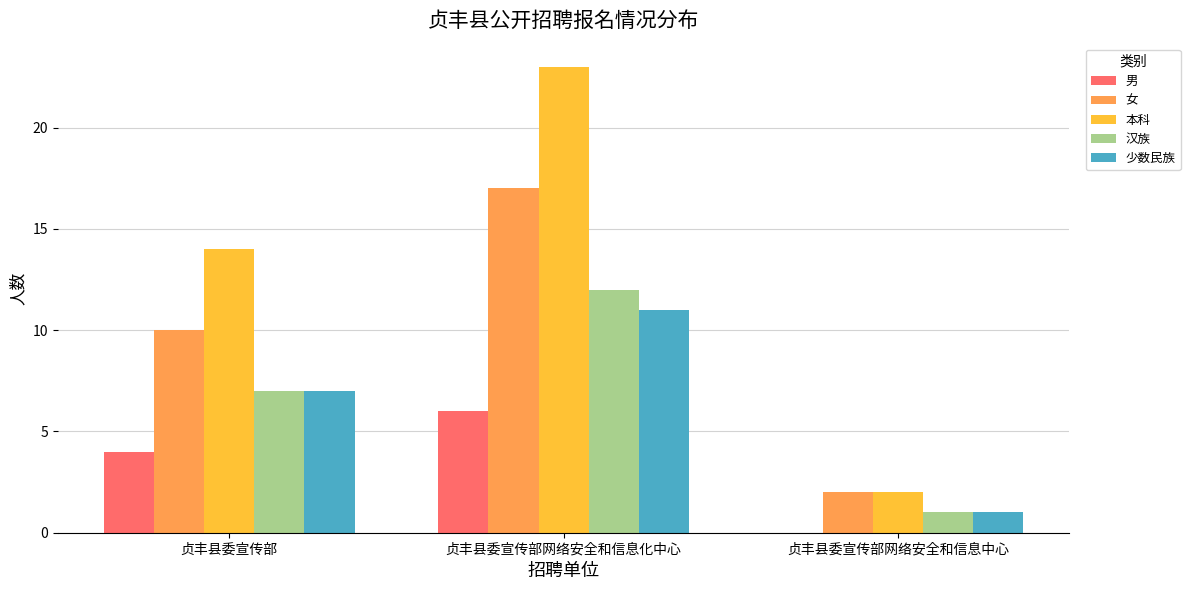

The 男 series shows 2 at 贞丰县委宣传部. True or false?

False